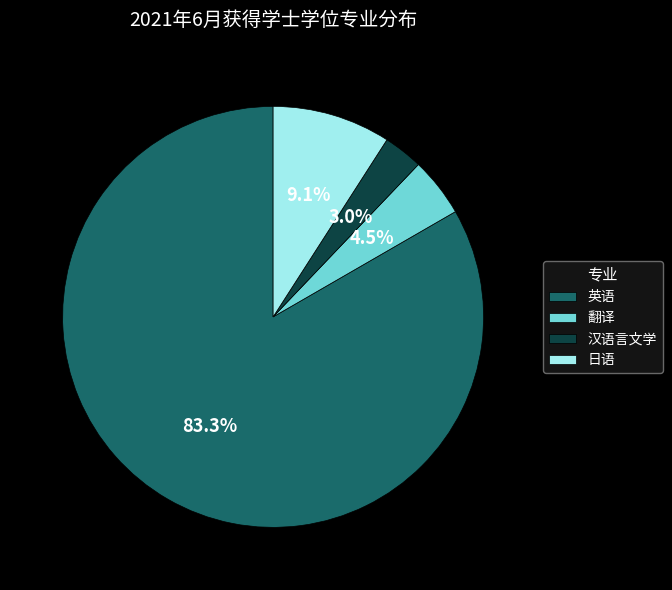

Is it true that 日语 is 9% of the pie?

True